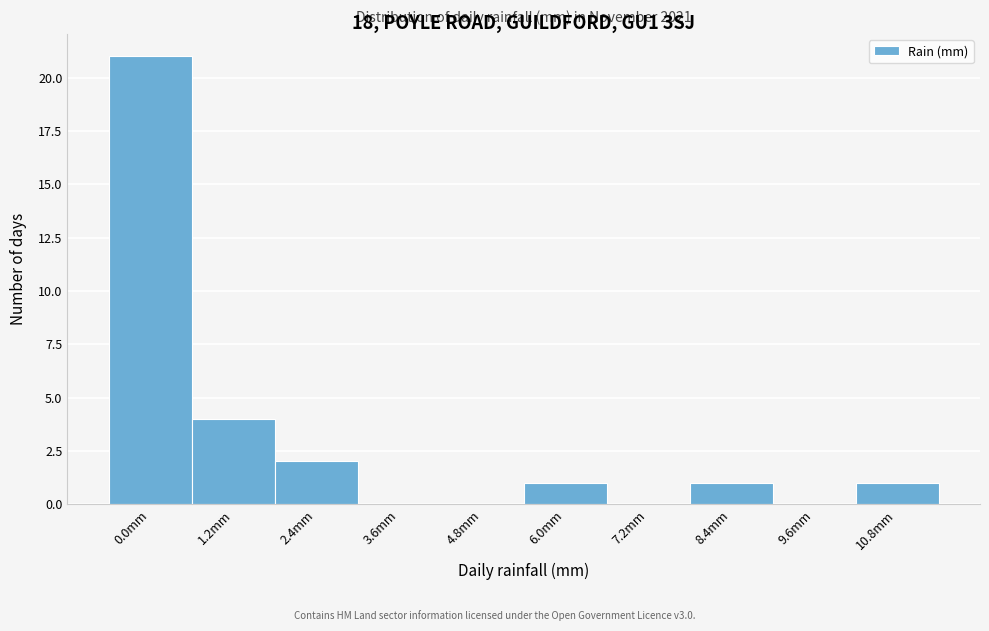

Reading right to left, what are all the values shown in this chart?

10.8mm=1	9.6mm=0	8.4mm=1	7.2mm=0	6.0mm=1	4.8mm=0	3.6mm=0	2.4mm=2	1.2mm=4	0.0mm=21